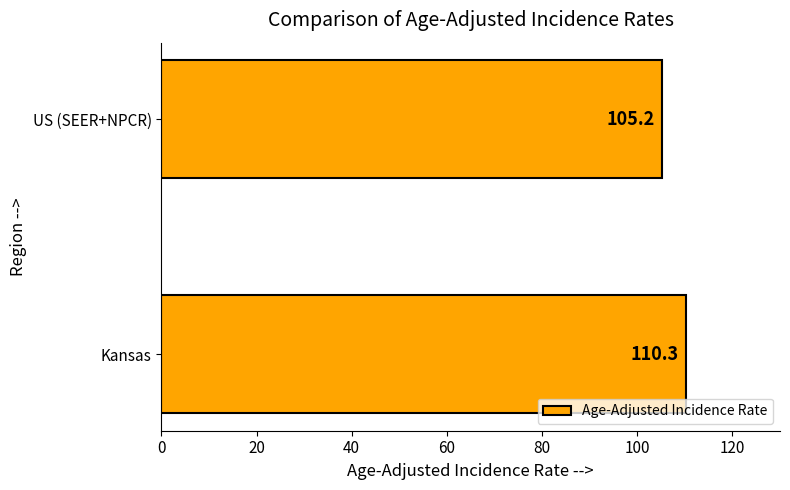

How many data points does each series have?

2